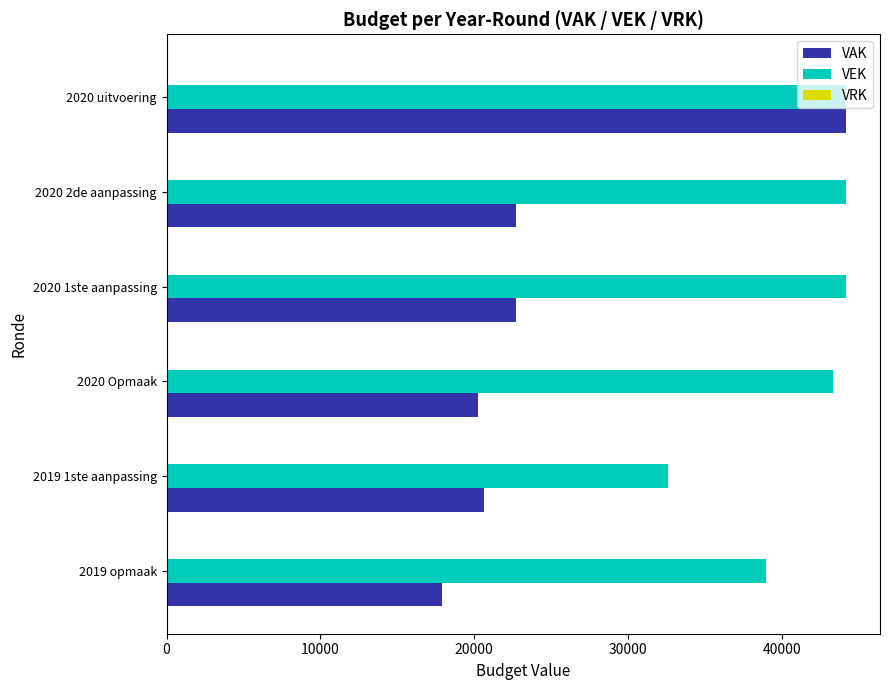

What is the difference between the VEK values at 2019 opmaak and 2020 Opmaak?

4323